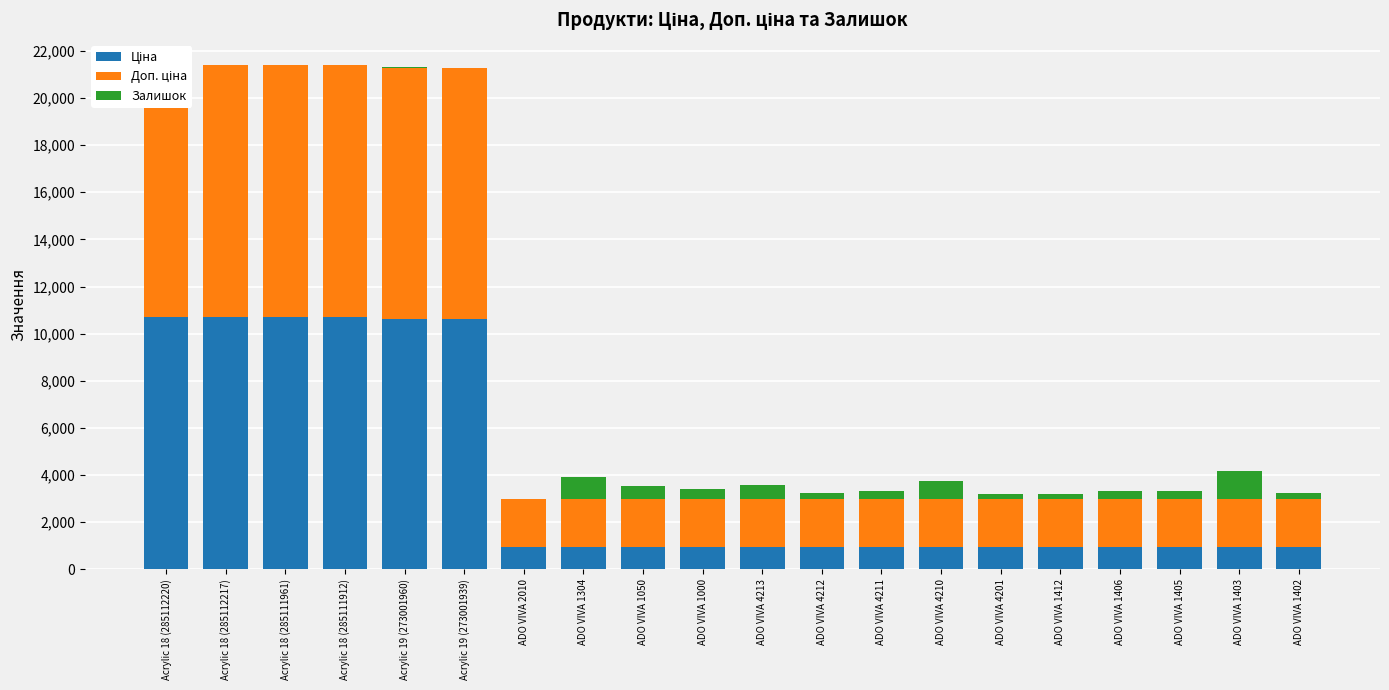

What is the label of the 13th bar from the left?

ADO VIVA 4211